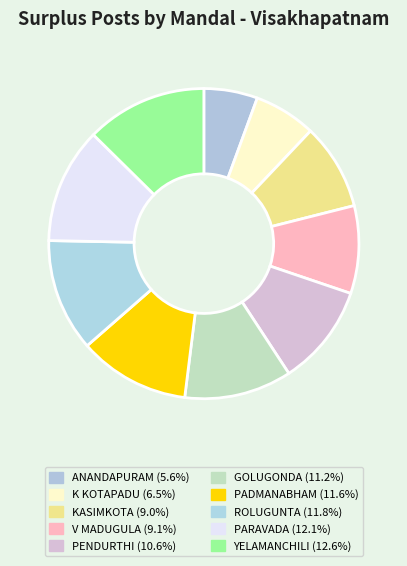

To the nearest percent, what is the combined percentage of K KOTAPADU and ROLUGUNTA?

18%